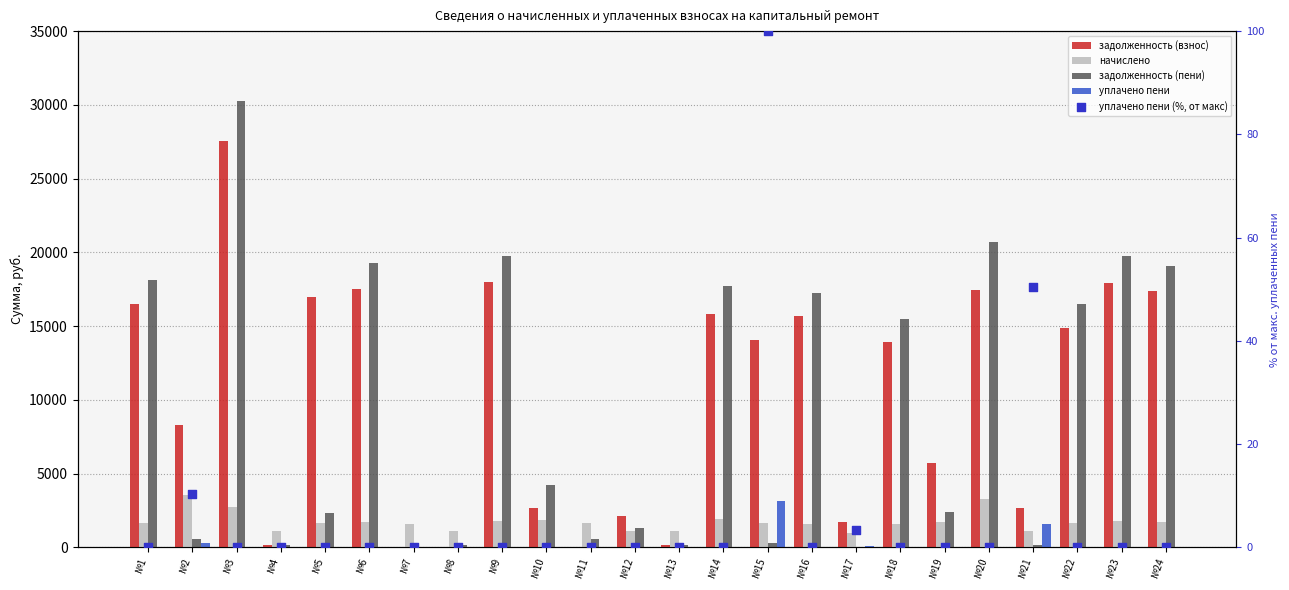

Which series has the largest total across all categories?

задолженность (взнос)